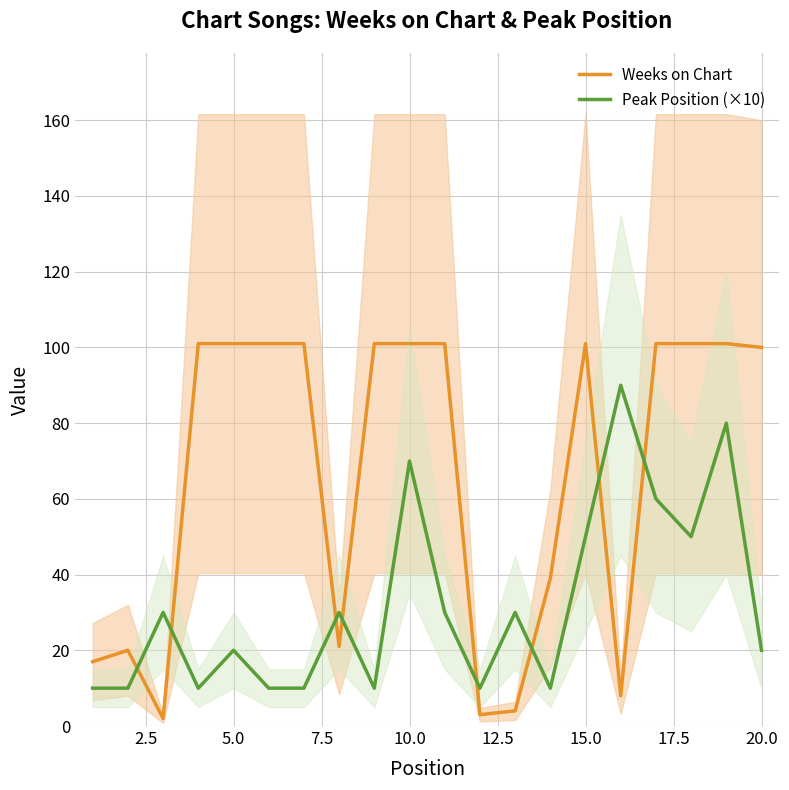

The value of Peak Position (×10) at 12 is 40. True or false?

False